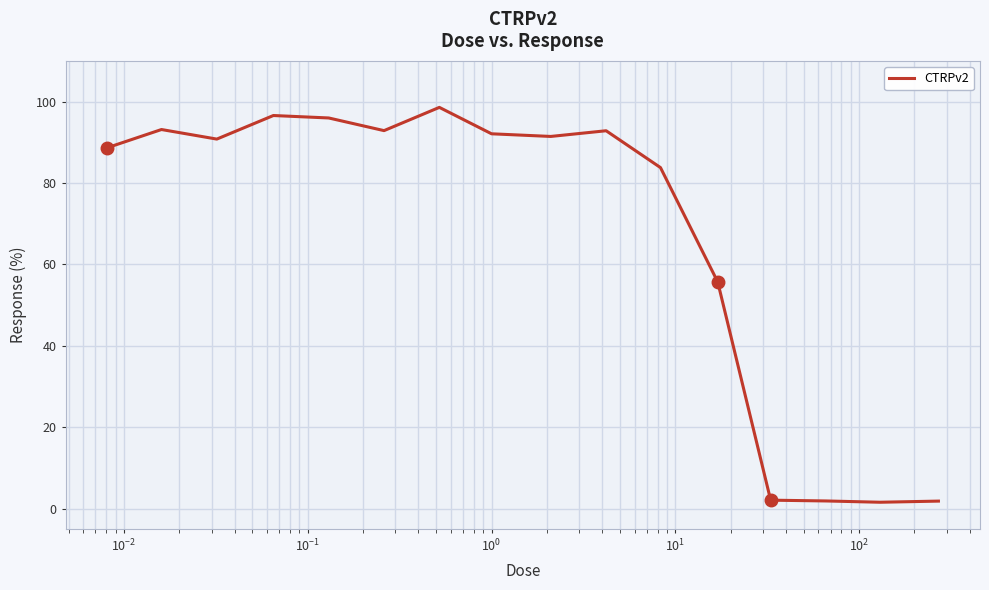

What is the maximum value shown in the chart?

98.6